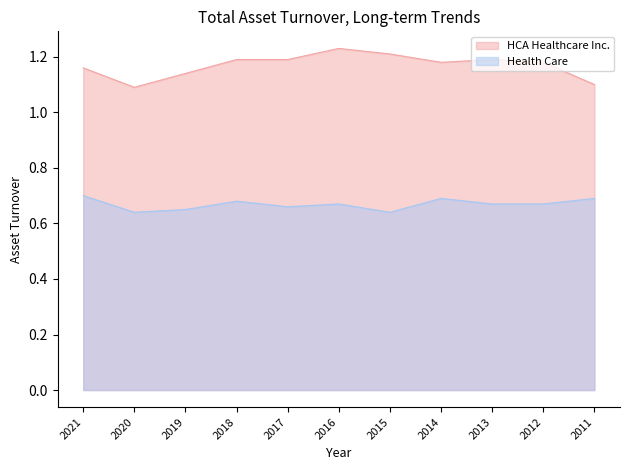

What is the value of the Health Care point at the 10th from the left?

0.7